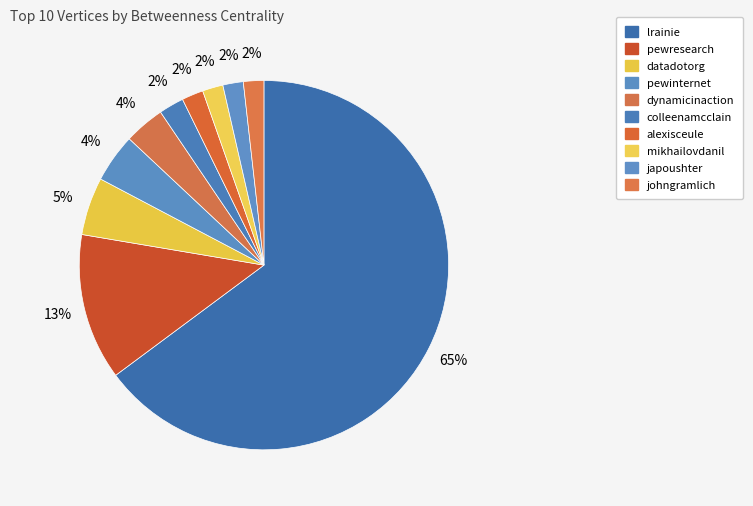

The colleenamcclain slice represents 1% of the pie. True or false?

False